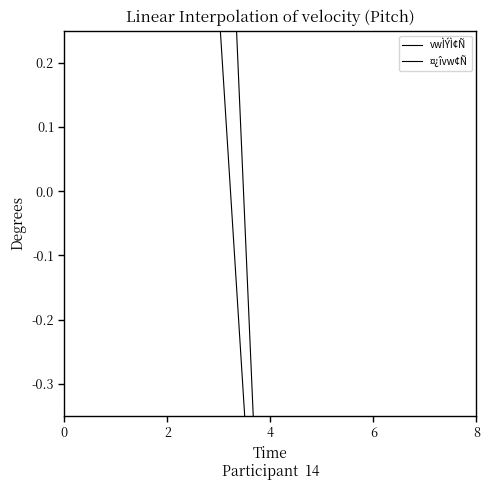

At 2, list the series in order from smallest to largest.

¤¿îvw¢Ñ, vwÌÝÌ¢Ñ